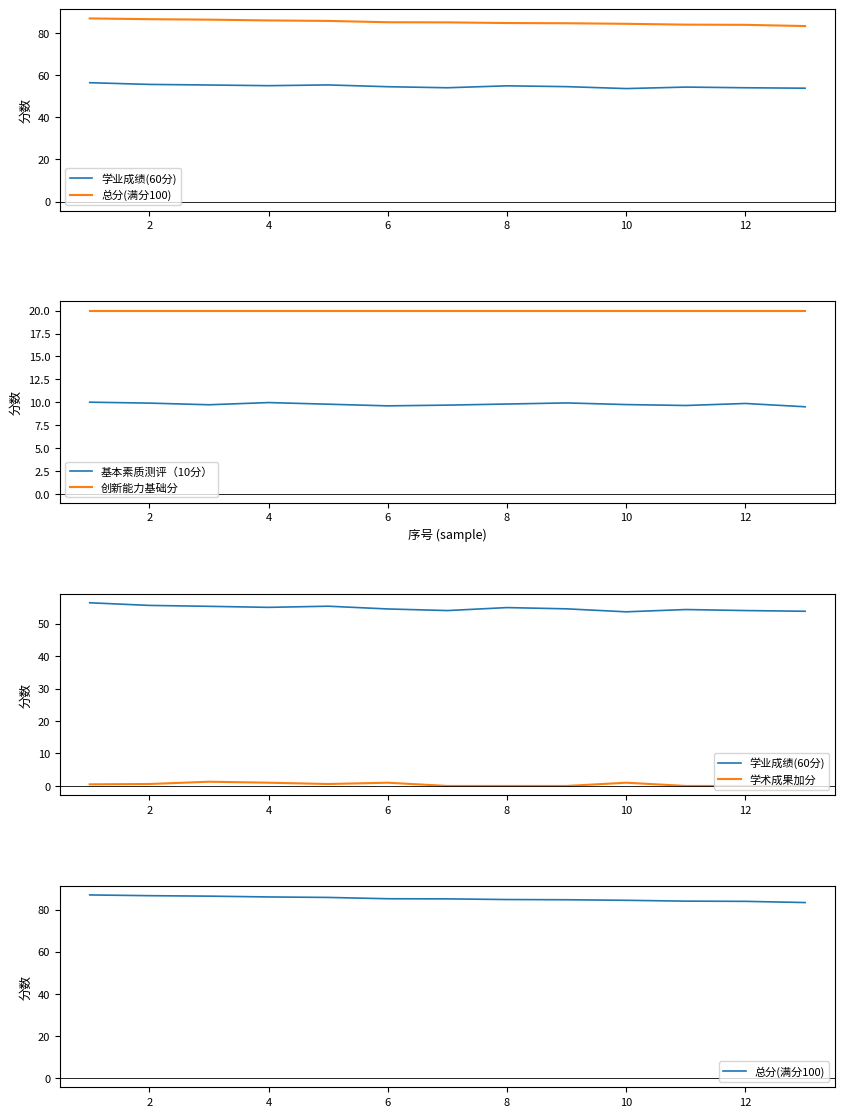

True or false: 基本素质测评（10分） and 创新能力基础分 intersect in this chart.

False